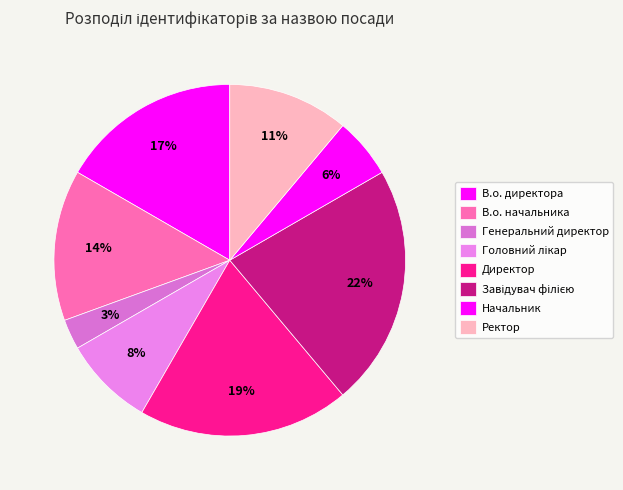

Is there any slice that represents more than half of the pie?

No